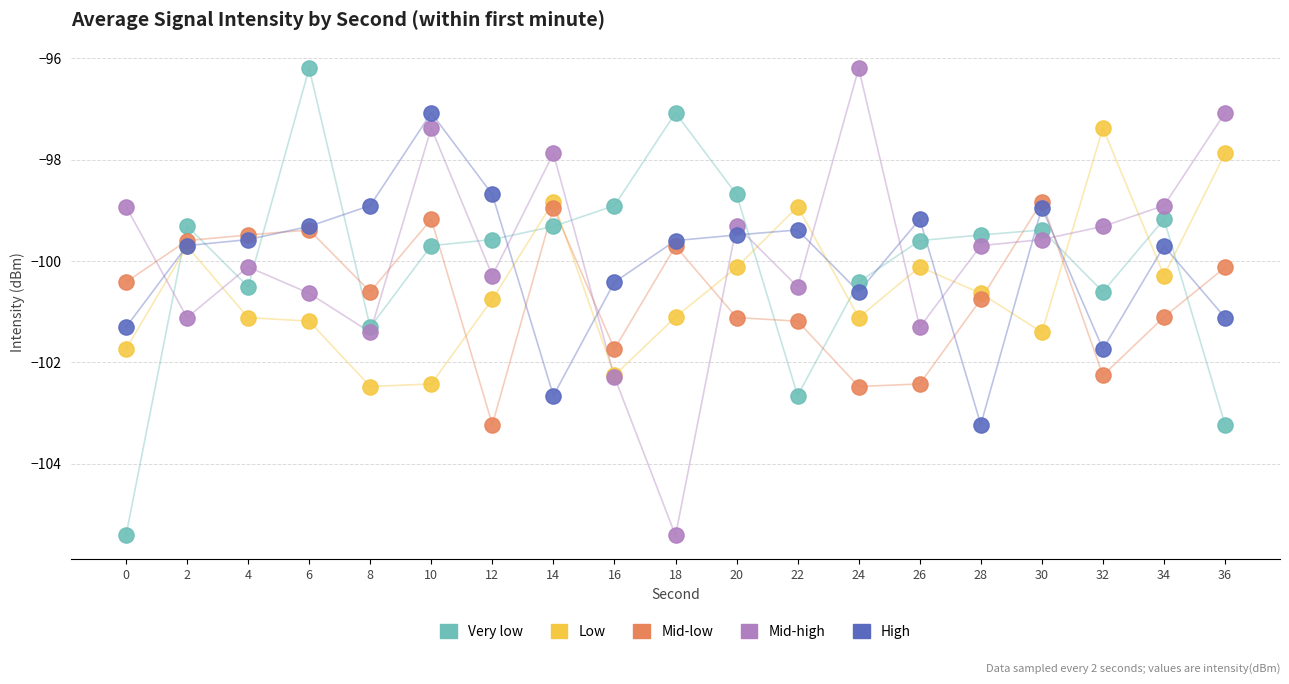

What are all the series names shown in the legend?

Very low, Low, Mid-low, Mid-high, High